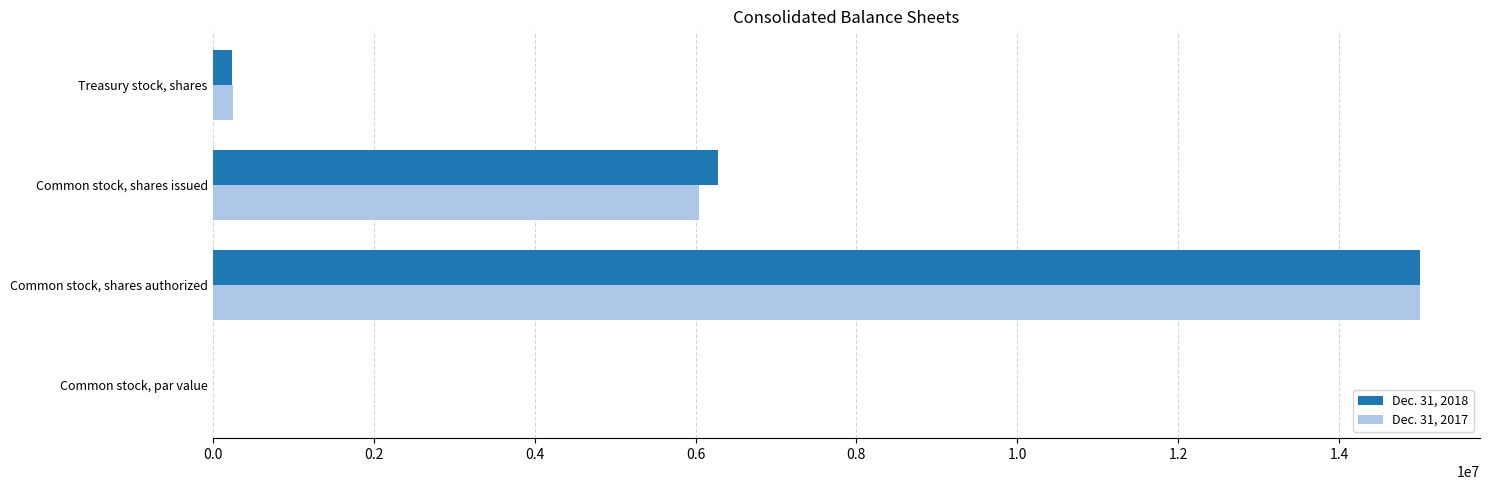

The Dec. 31, 2017 series shows 6046907 at Common stock, shares issued. True or false?

True